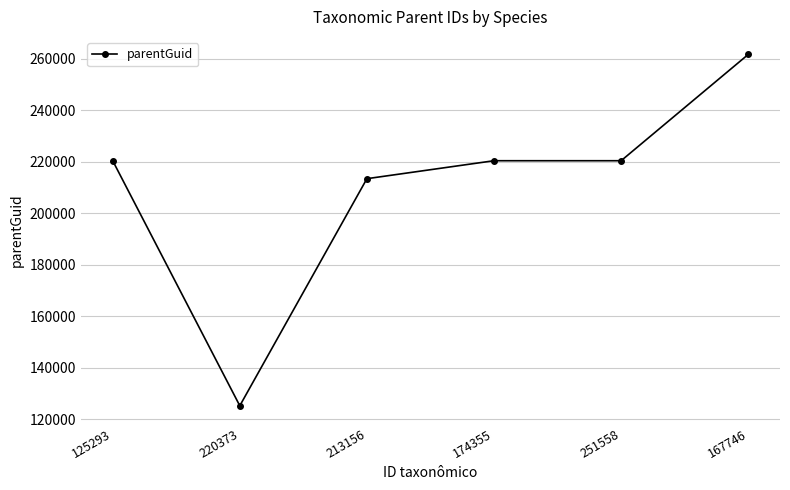

Which category has the lowest value across all series?

220373